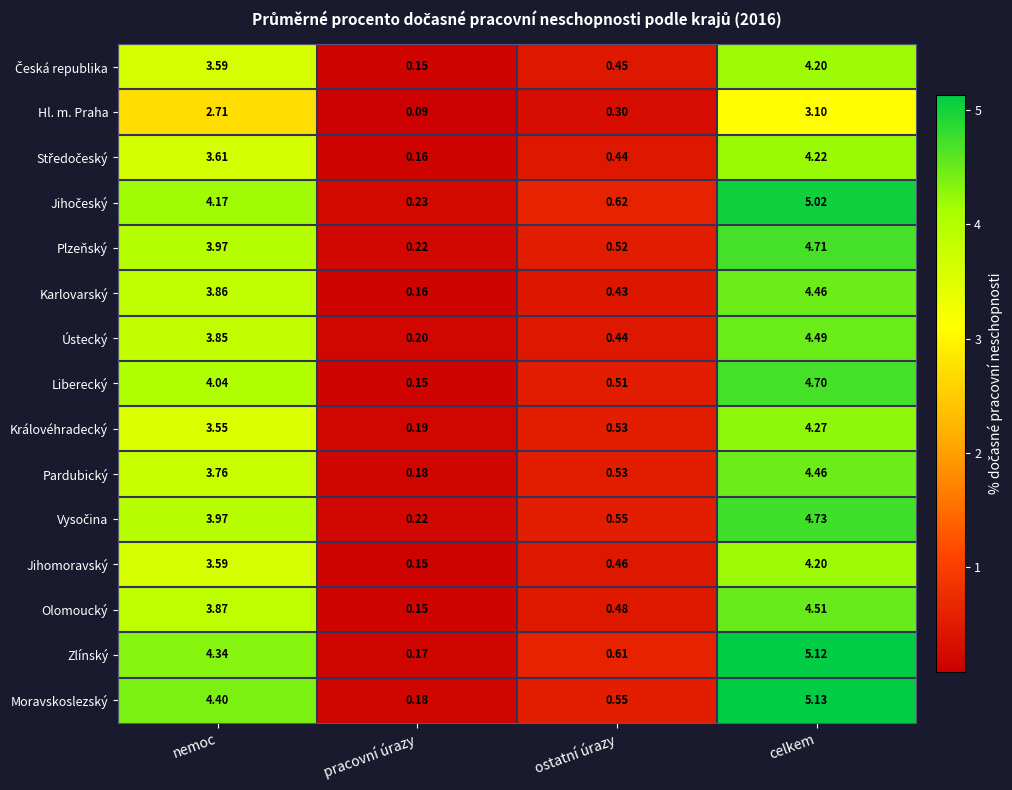

Where is Královéhradecký nearest to the value 2?

ostatní úrazy